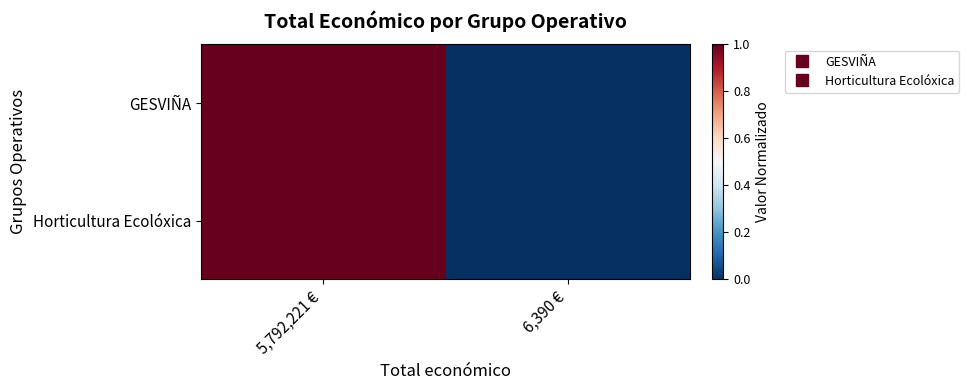

Which series has the widest spread of values?

GESVIÑA